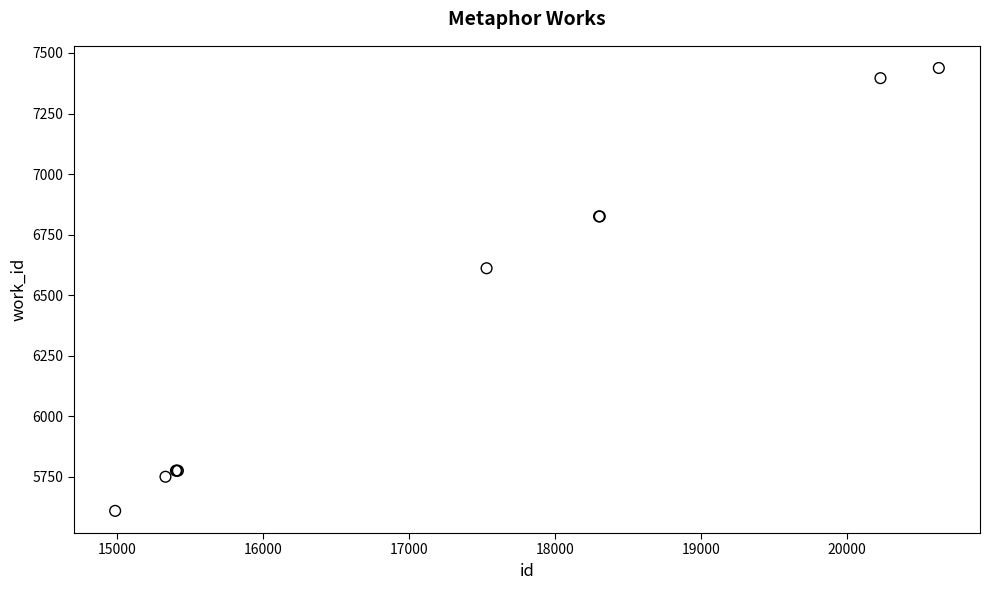

What Y value in the scatter plot is closest to 6523?

6611